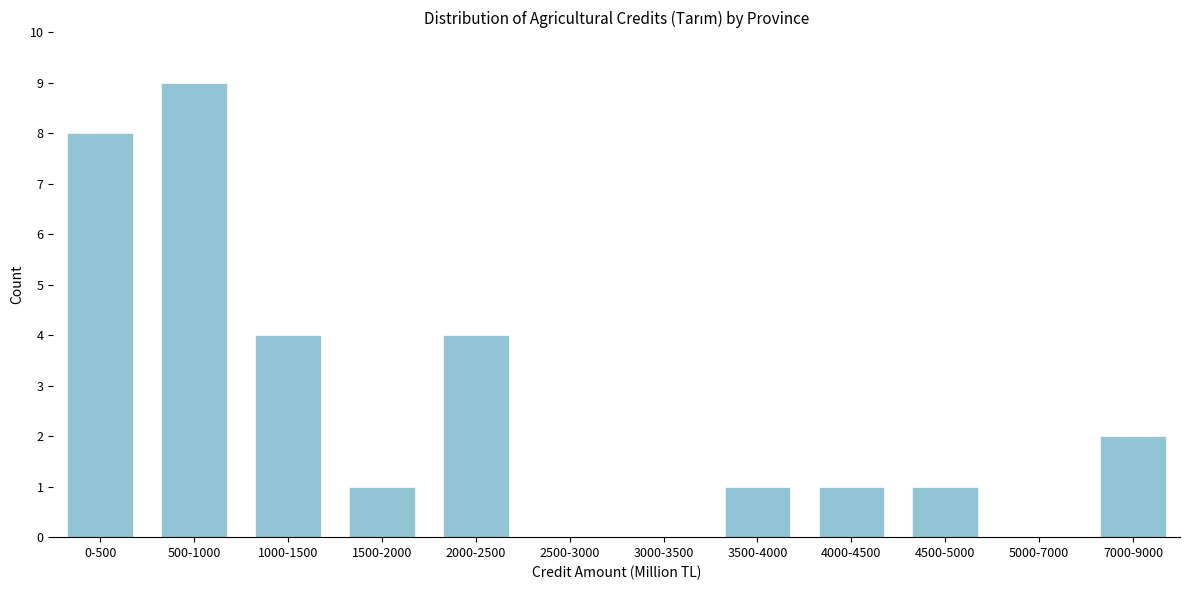

Reading left to right, what are all the values shown in this chart?

0-500=8	500-1000=9	1000-1500=4	1500-2000=1	2000-2500=4	2500-3000=0	3000-3500=0	3500-4000=1	4000-4500=1	4500-5000=1	5000-7000=0	7000-9000=2